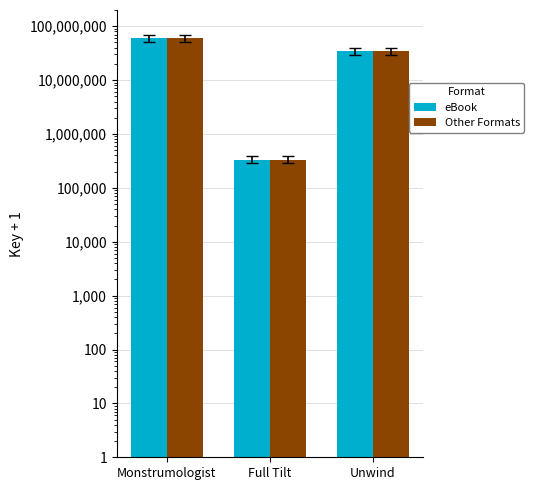

Which has a higher value, Full Tilt or Unwind?

Unwind